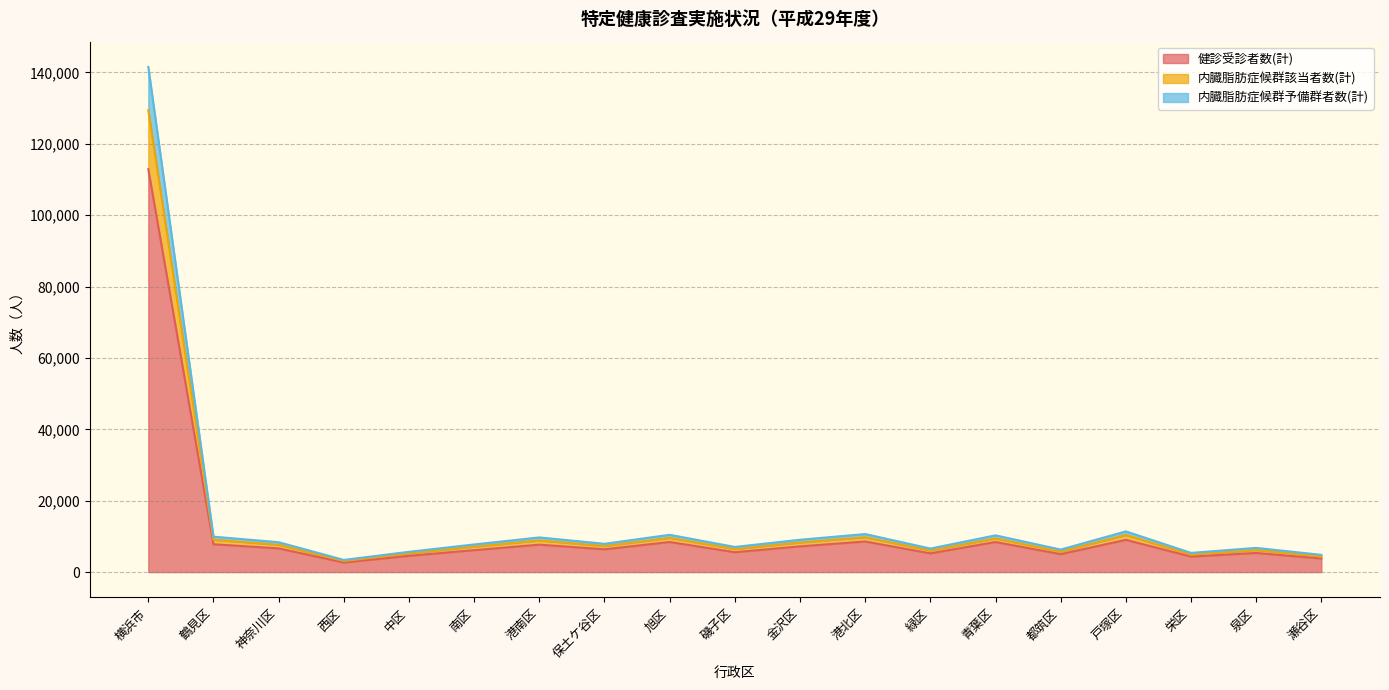

At how many categories does at least one series exceed 37705?

1